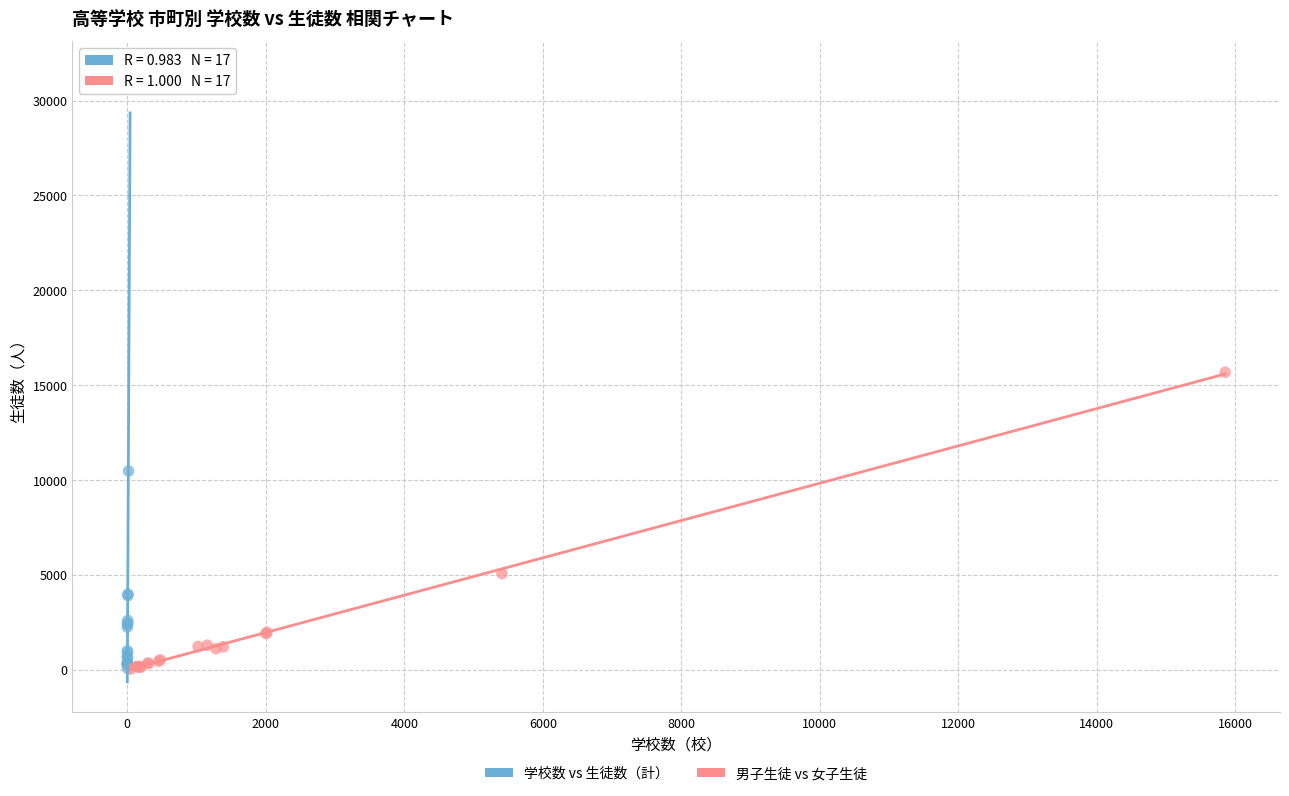

Which series has the largest Y range (max minus min)?

学校数 vs 生徒数（計）